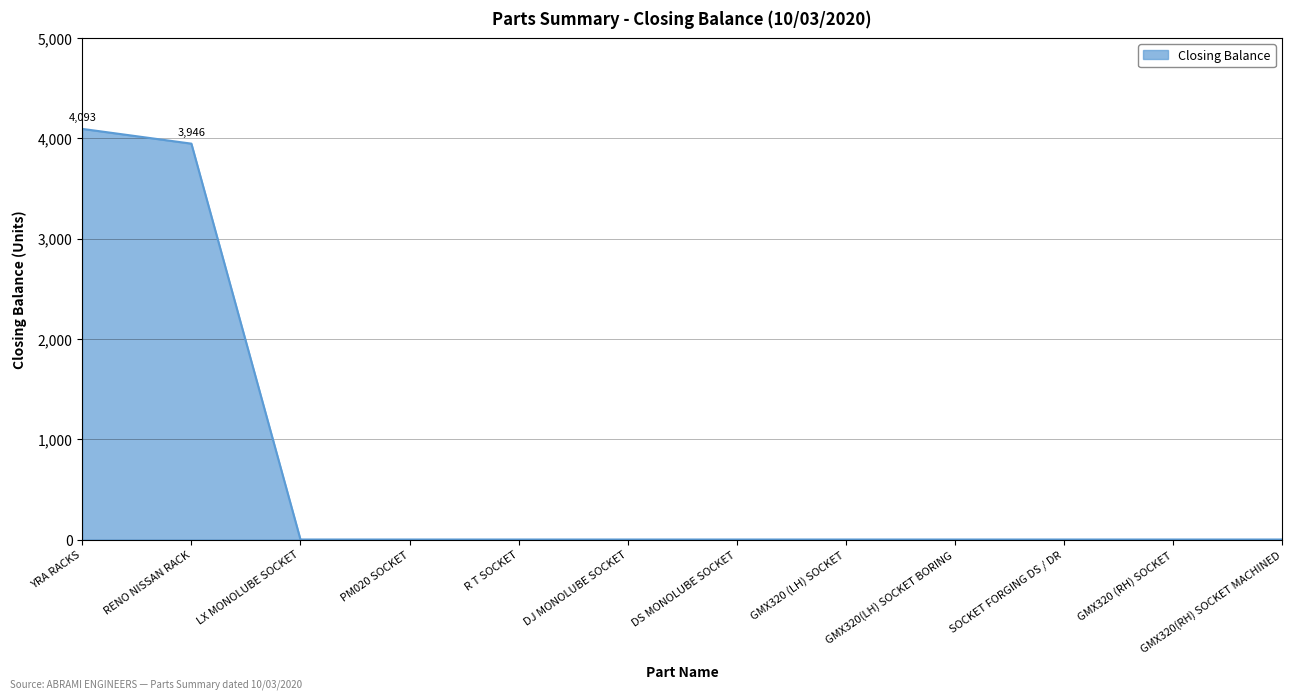

The value at PM020 SOCKET is -2578. True or false?

False